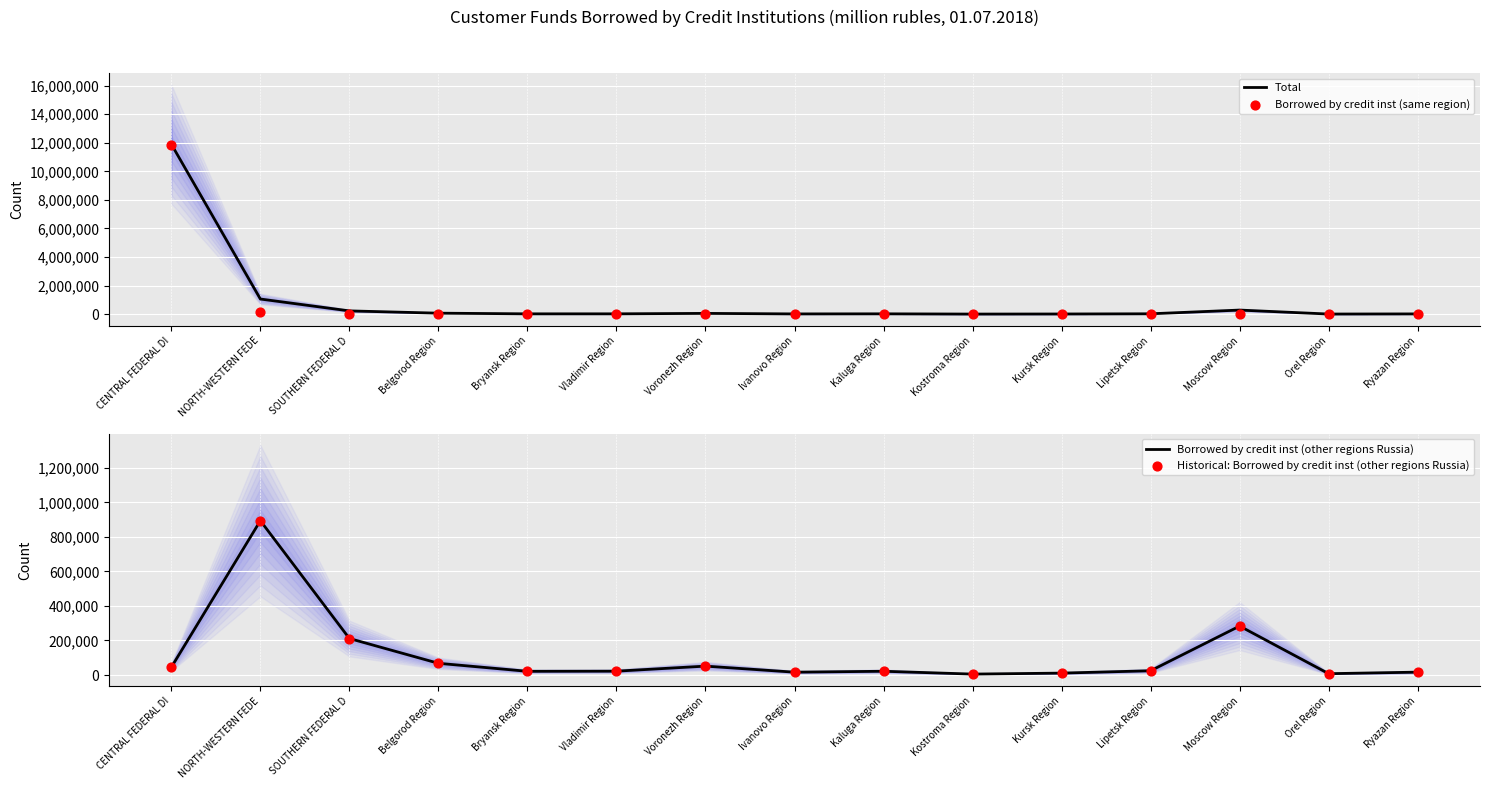

At how many categories does at least one series exceed 5303068?

1